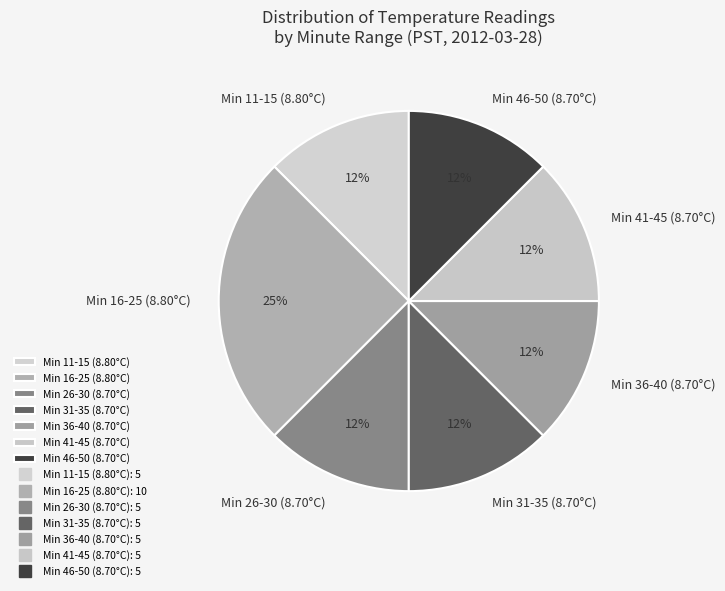

Which slice is the largest?

Min 16-25 (8.80°C)